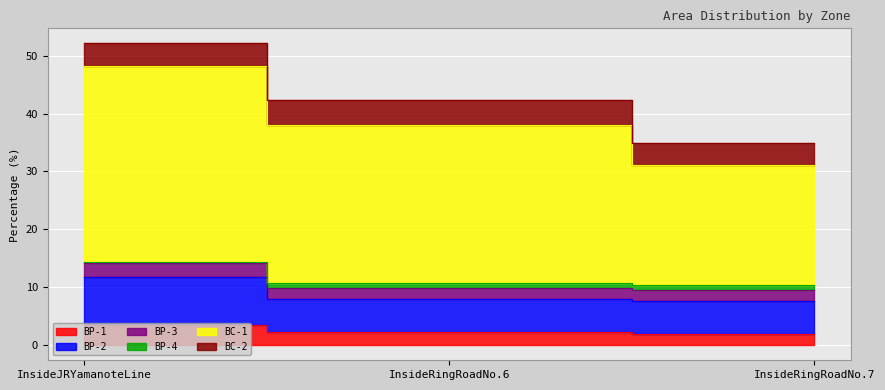

What is the label of the 3rd point from the right?

InsideJRYamanoteLine